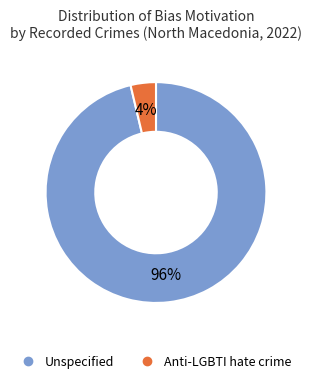

How many segments does this pie chart have?

2